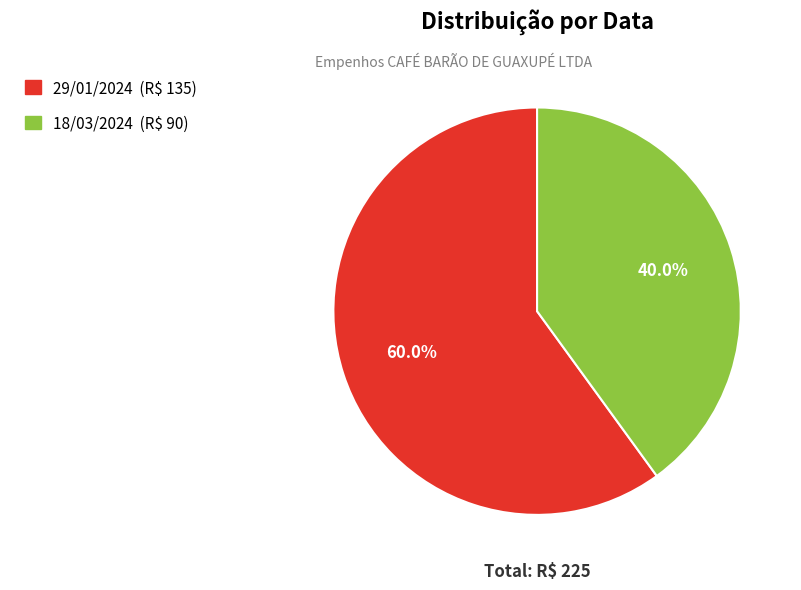

Rank the categories by value from lowest to highest.

18/03/2024, 29/01/2024